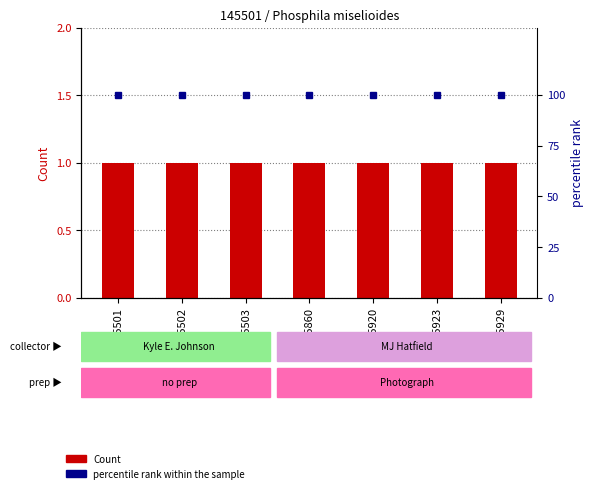

What is the lowest value of the Count series?

1